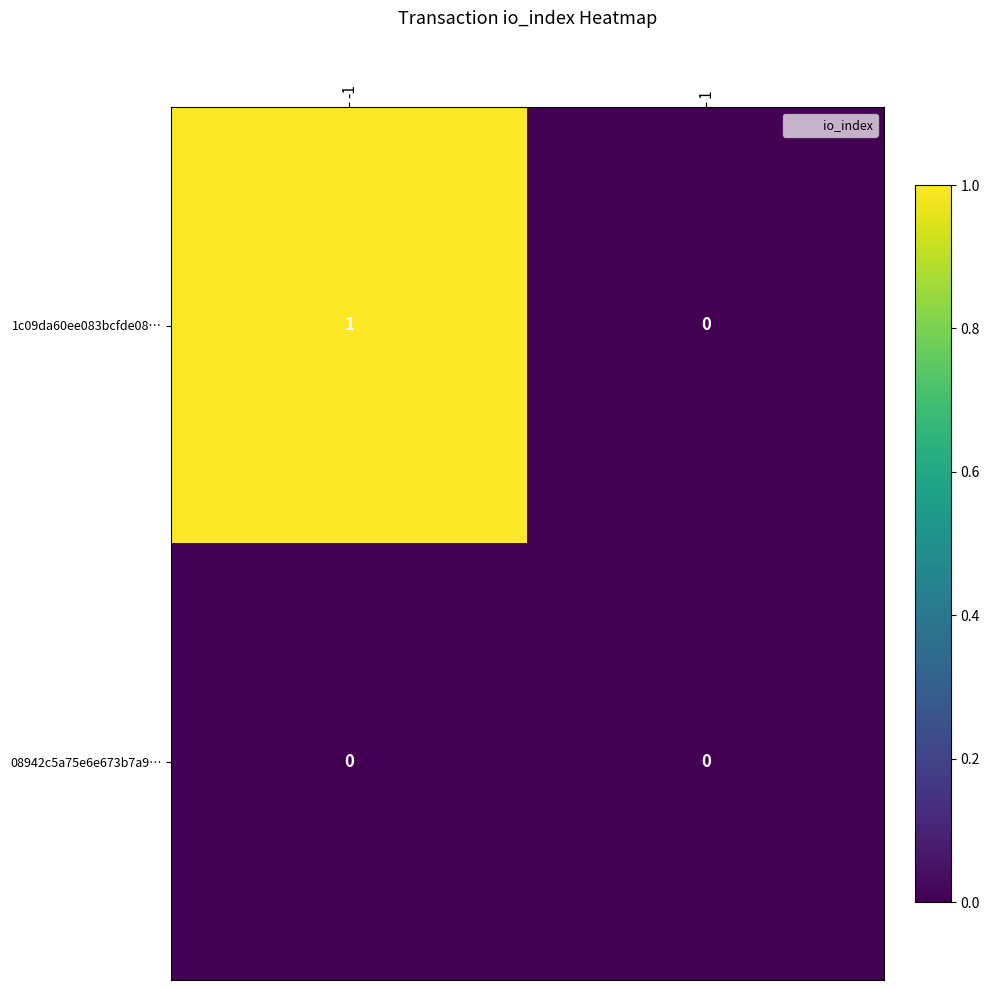

Rank the series by their maximum value, from lowest to highest.

08942c5a75e6e673b7a9…, 1c09da60ee083bcfde08…